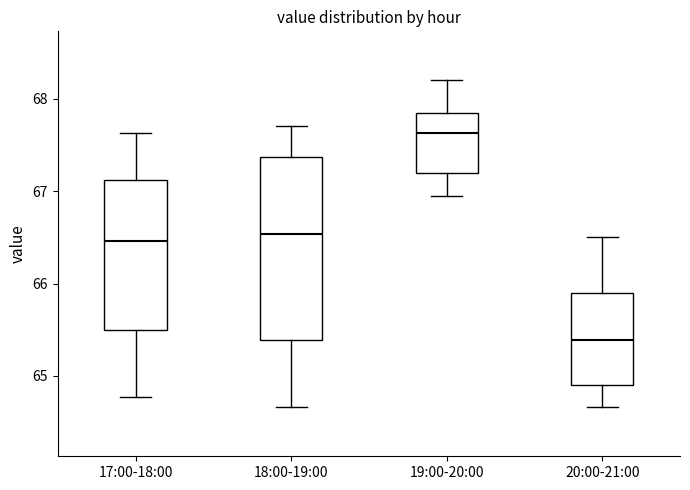

Reading left to right, transcribe this box plot: for each box, give where its median line is, the range the box spans, and where its two whiskers end, as read against the y-axis. The values are not printed on the chart, so give them approximately, as read against the axis.

17:00-18:00: median 66.5, box 65.5 to 67.1, whiskers 64.8 to 67.6
18:00-19:00: median 66.5, box 65.4 to 67.4, whiskers 64.7 to 67.7
19:00-20:00: median 67.6, box 67.2 to 67.9, whiskers 67.0 to 68.2
20:00-21:00: median 65.4, box 64.9 to 65.9, whiskers 64.7 to 66.5